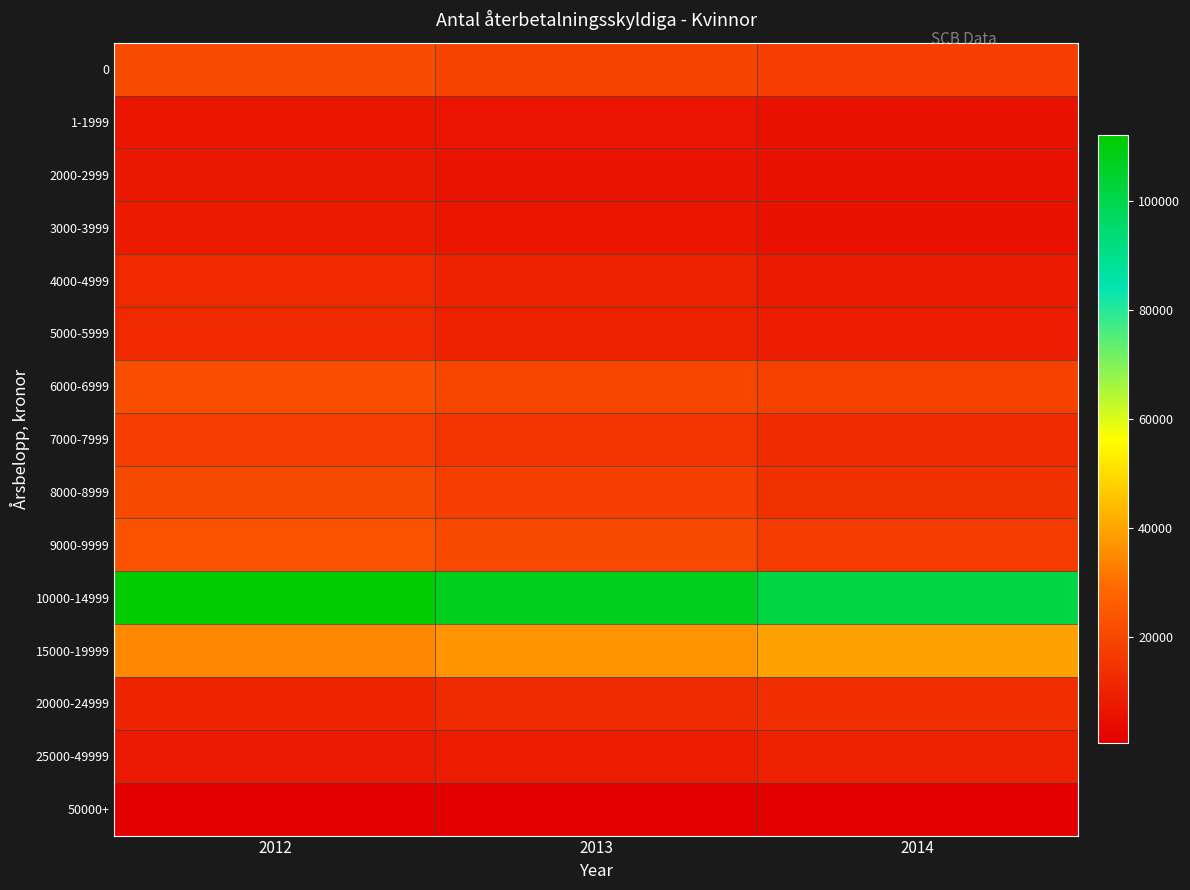

Which has a higher value, 2012 or 2014?

2012